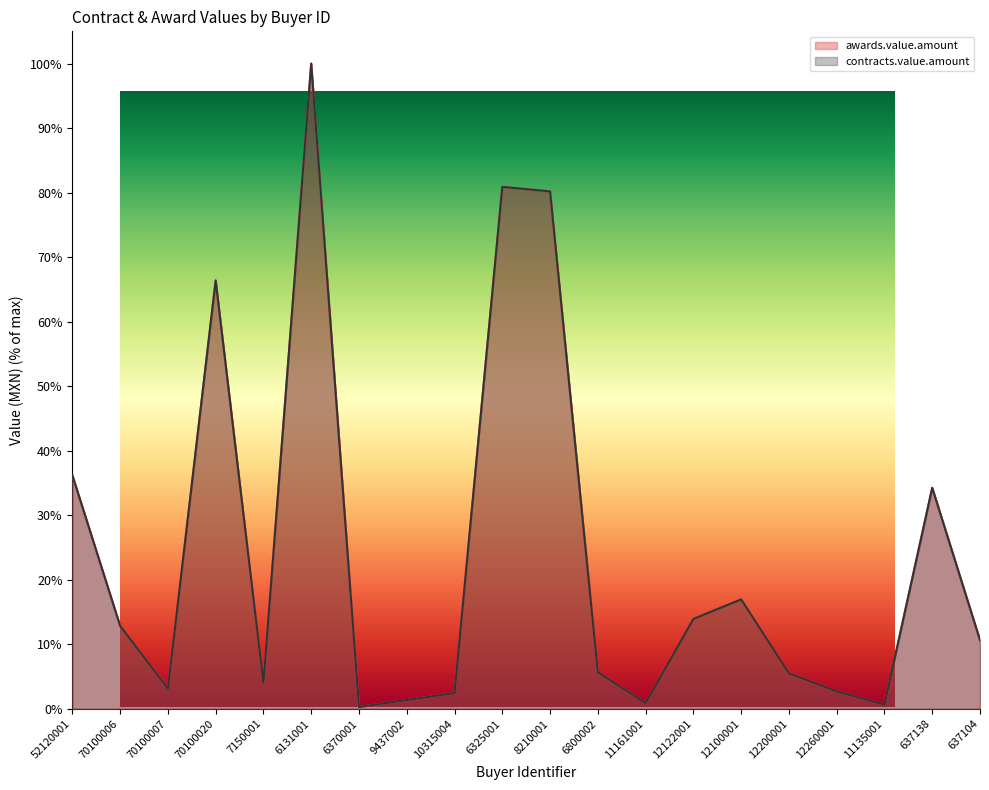

What are all the series names shown in the legend?

awards.value.amount, contracts.value.amount